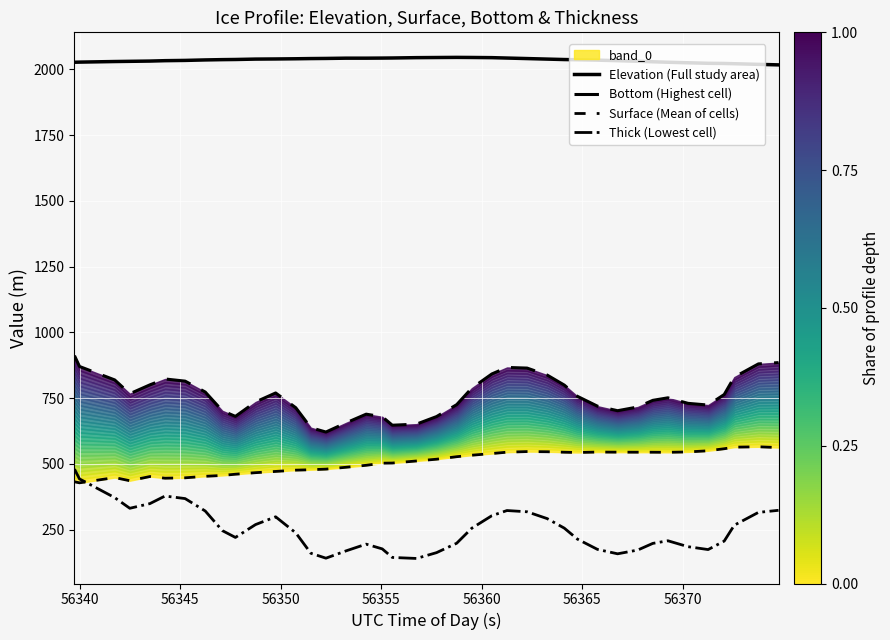

What is the highest value of the Thick (Lowest cell) series?

479.7